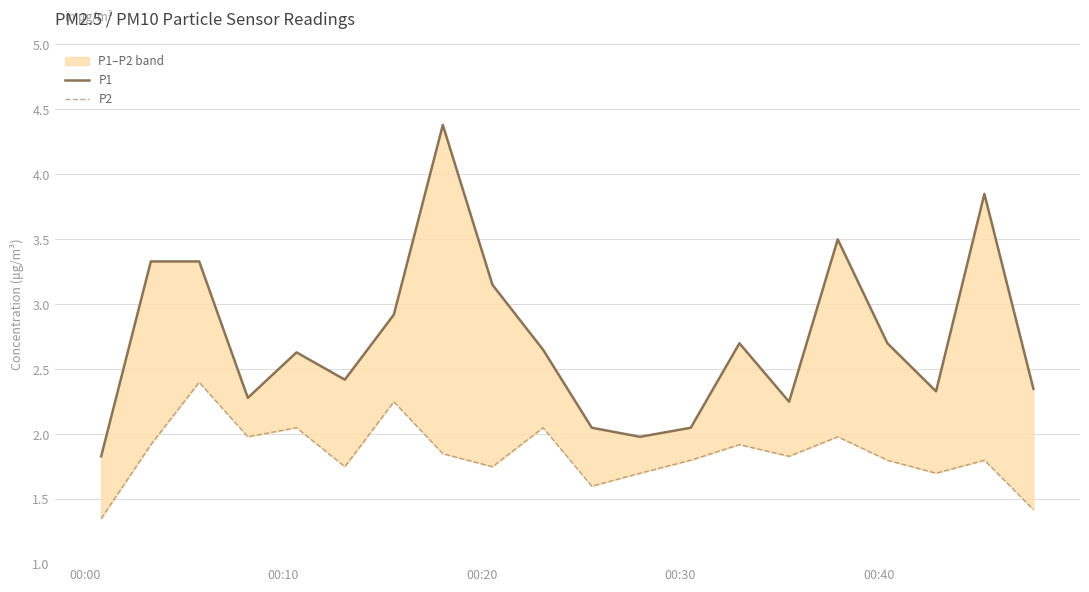

What is the smallest value displayed?

1.4